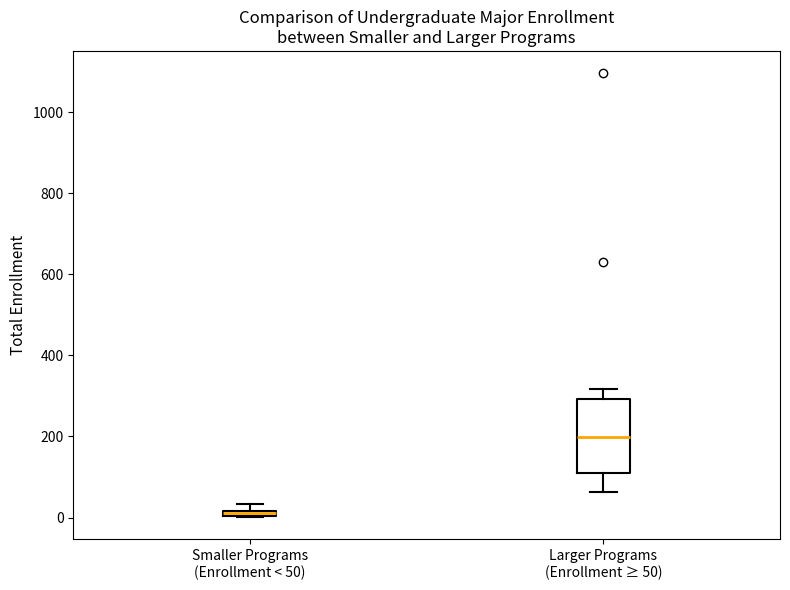

Where is the lower edge of the box for Smaller Programs (Enrollment < 50) on the y-axis? The values are not printed on the chart, so give them approximately, as read against the axis.

0